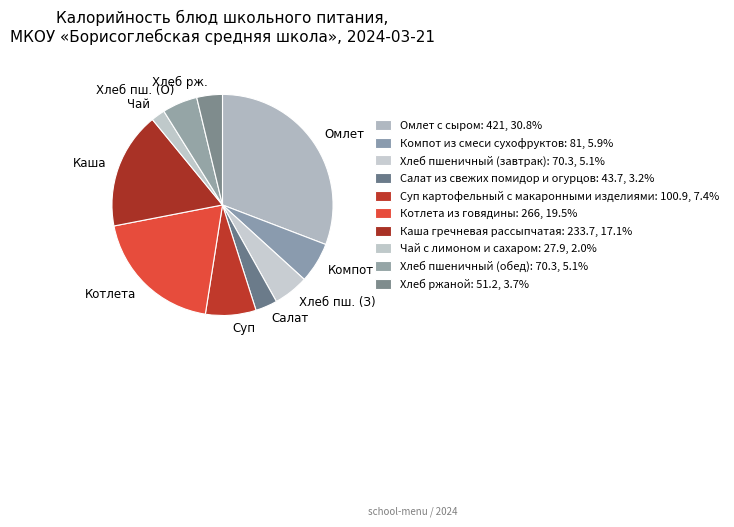

Do Хлеб пш. (З) and Хлеб пш. (О) together represent more than half of the pie?

No